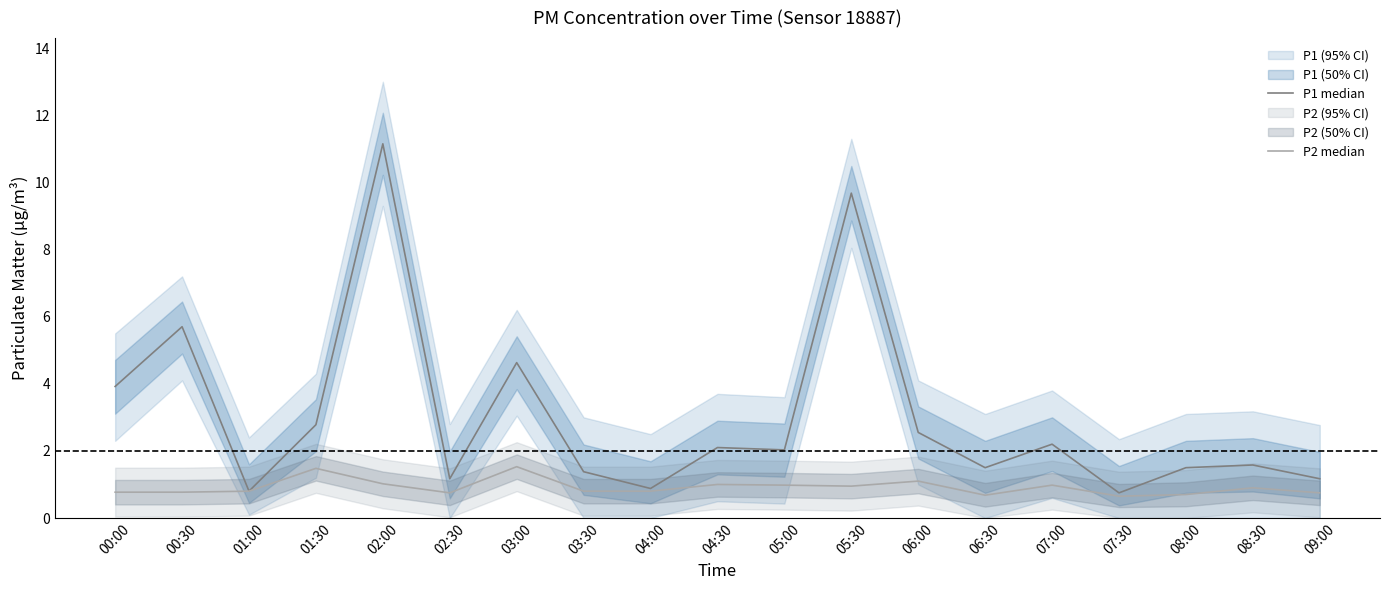

Which category has the highest value in the P2 median series?

03:00